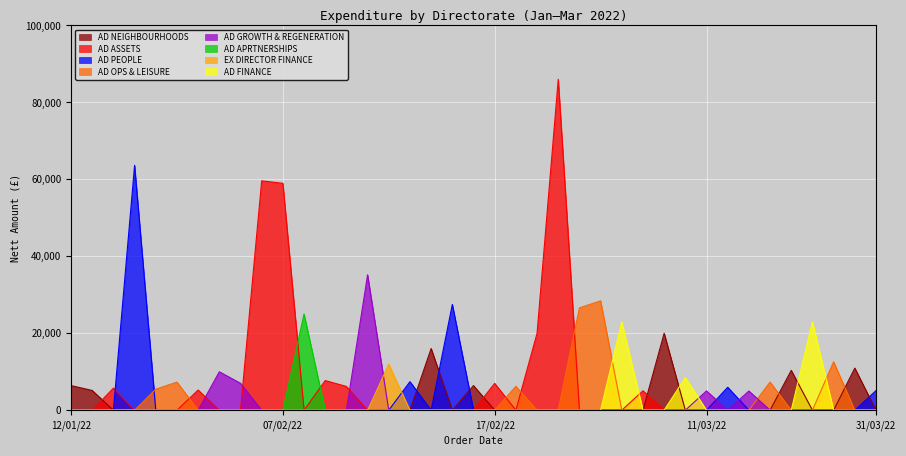

Reading left to right, list all the values displayed in this chart.

5133.3	5741.3	63650.0	5460.0	7312.5	5250.0	10000.0	7000.0	59620.0	58975.0	25000.0	6180.0	35200.0	11945.0	7422.0	27500.0	6212.0	20000.0	86000.0	26606.4	28432.5	5057.3	20000.0	8500.0	5025.4	5968.3	5000.0	7315.0	10360.0	23000.0	12600.0	10952.0	5100.0	6400.0	7706.0	16039.0	6406.0	6986.1	22946.0